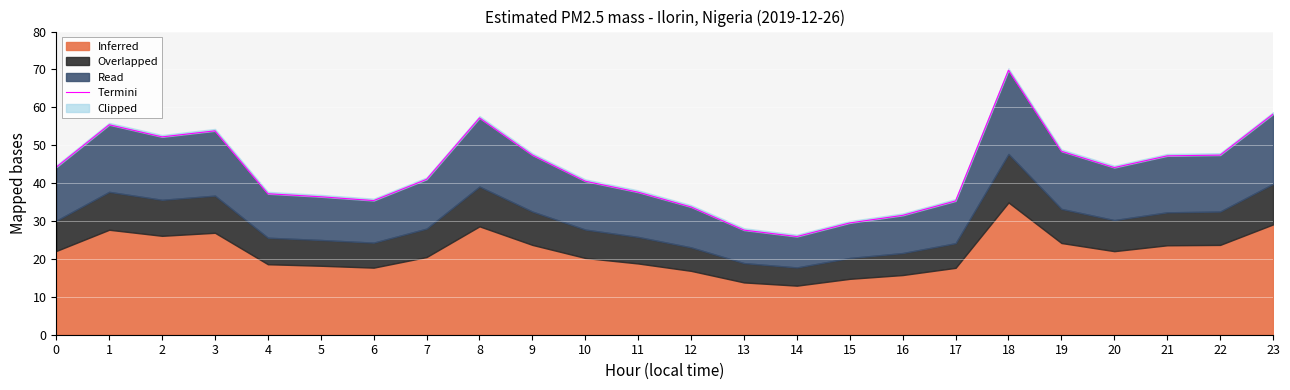

At which category does the data reach its first local peak?

1